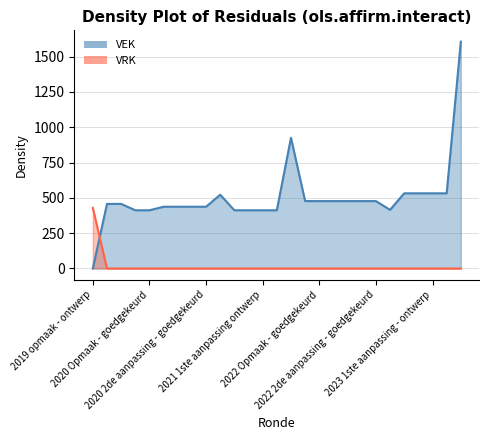

Which series has the largest total across all categories?

VEK